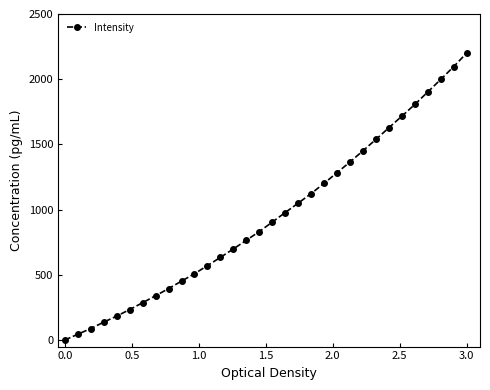

Does the chart display data point markers on the line(s)?

Yes